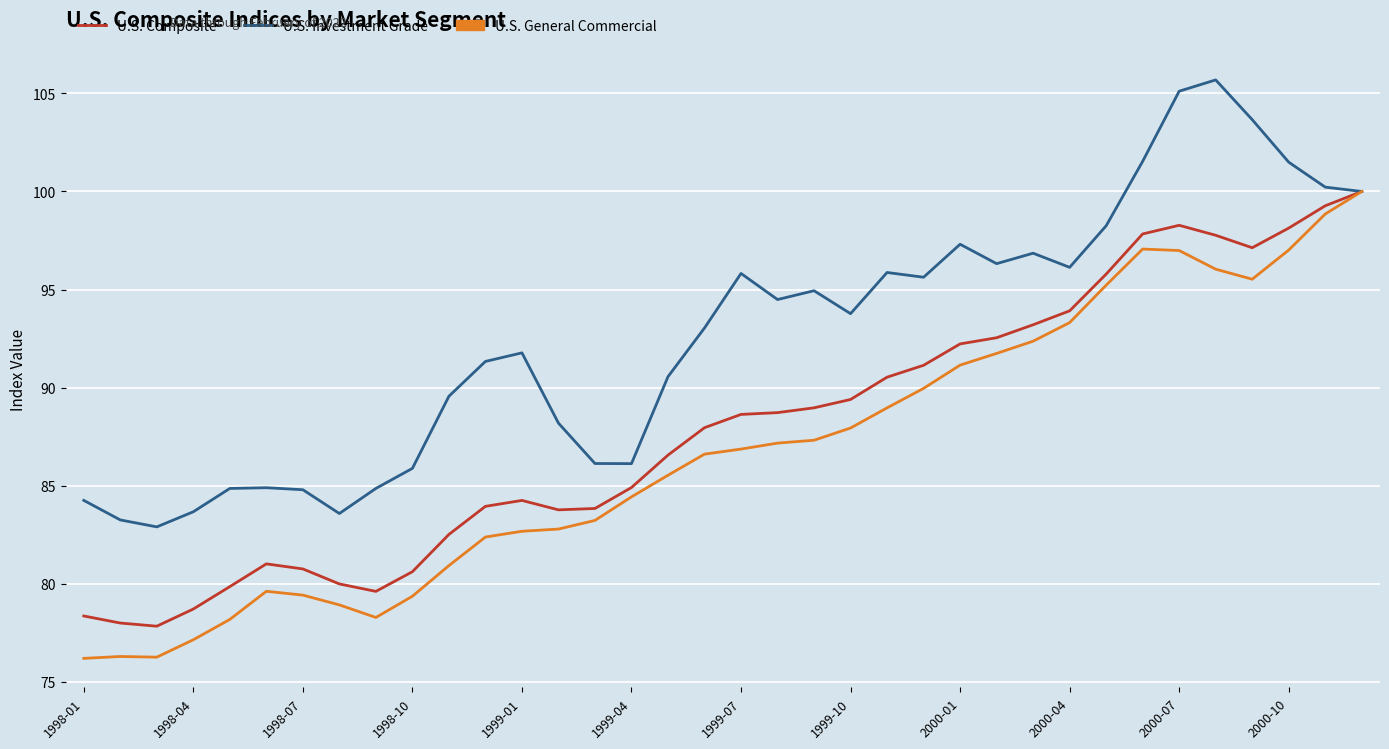

Rank the series by their average value, from highest to lowest.

U.S. Investment Grade, U.S. Composite, U.S. General Commercial